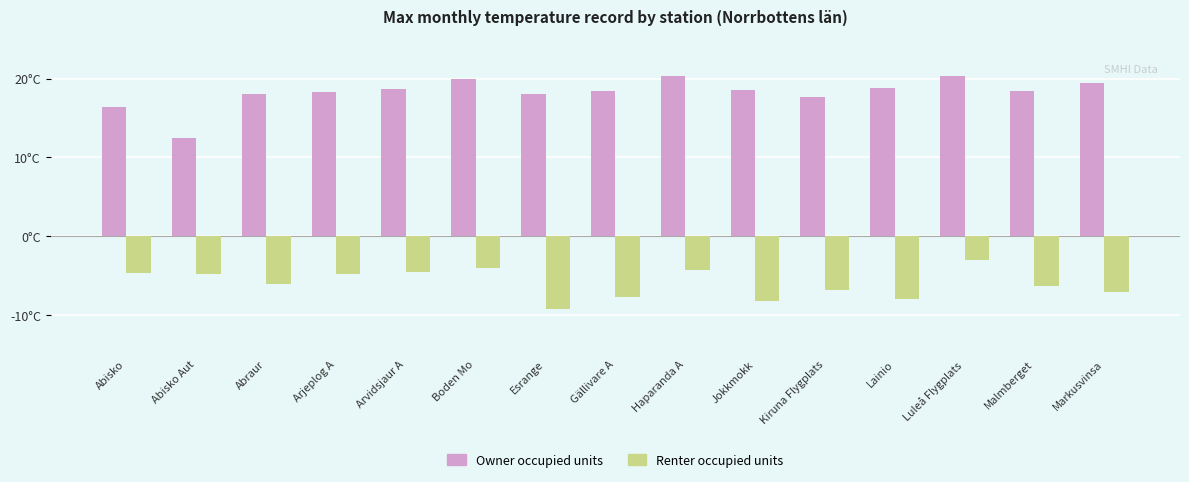

Does the chart contain any negative values?

Yes